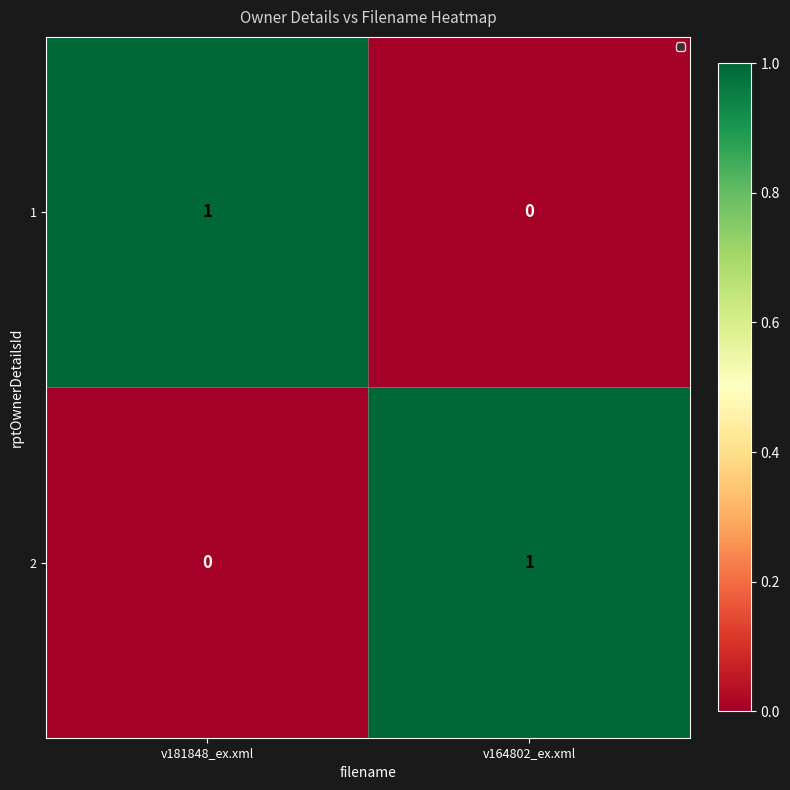

At v164802_ex.xml, list the series in order from largest to smallest.

2, 1